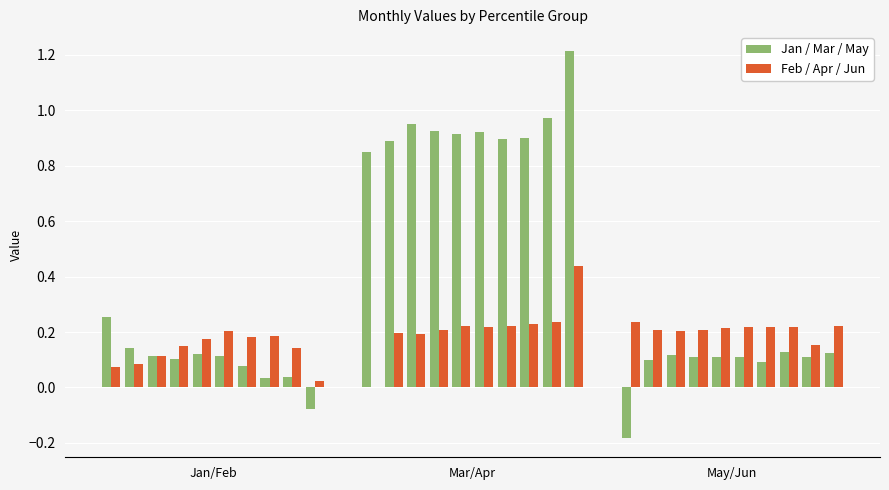

How many data points does each series have?

10